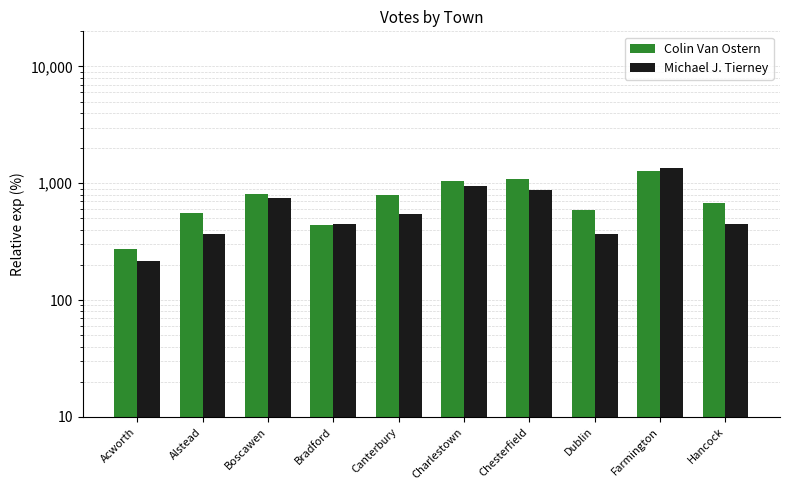

How many values in the Colin Van Ostern series exceed 794?

4